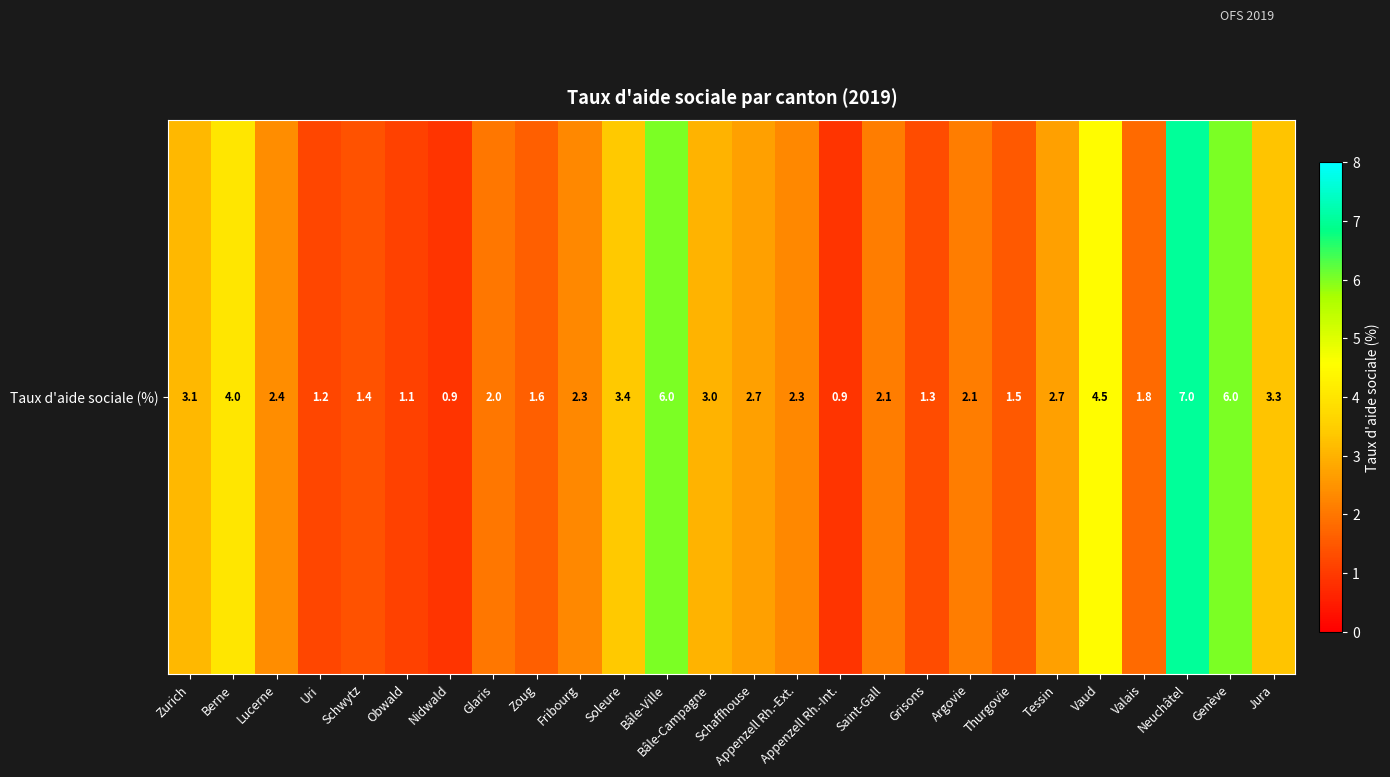

Reading right to left, what are all the values shown in this chart?

Jura=3.3	Genève=6.0	Neuchâtel=7.0	Valais=1.8	Vaud=4.5	Tessin=2.7	Thurgovie=1.5	Argovie=2.1	Grisons=1.3	Saint-Gall=2.1	Appenzell Rh.-Int.=0.9	Appenzell Rh.-Ext.=2.3	Schaffhouse=2.7	Bâle-Campagne=3.0	Bâle-Ville=6.0	Soleure=3.4	Fribourg=2.3	Zoug=1.6	Glaris=2.0	Nidwald=0.9	Obwald=1.1	Schwytz=1.4	Uri=1.2	Lucerne=2.4	Berne=4.0	Zurich=3.1